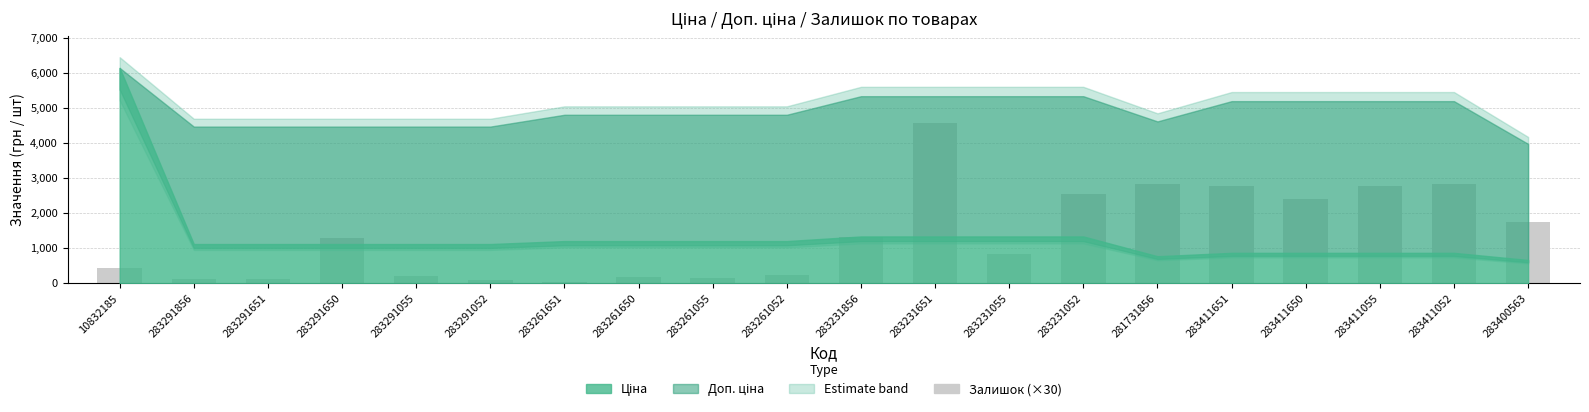

Reading right to left, what are all the values shown in this chart?

283400563=1740	283411052=2820	283411055=2760	283411650=2400	283411651=2760	281731856=2820	283231052=2550	283231055=840	283231651=4560	283231856=1320	283261052=240	283261055=150	283261650=180	283261651=30	283291052=90	283291055=210	283291650=1290	283291651=120	283291856=120	10832185=420